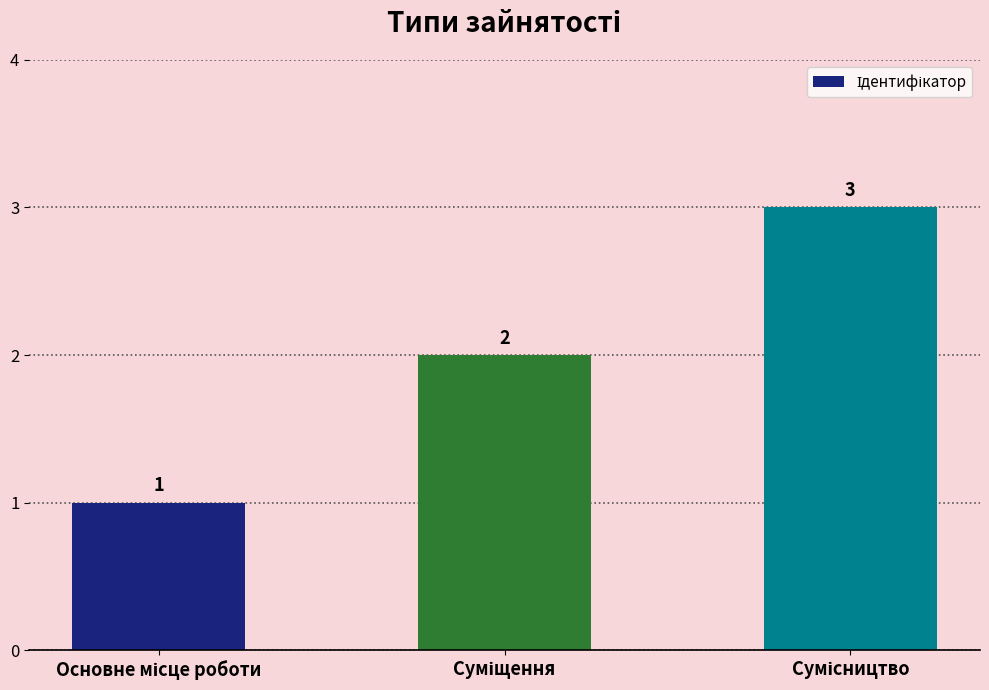

How many values are between 1 and 3?

3